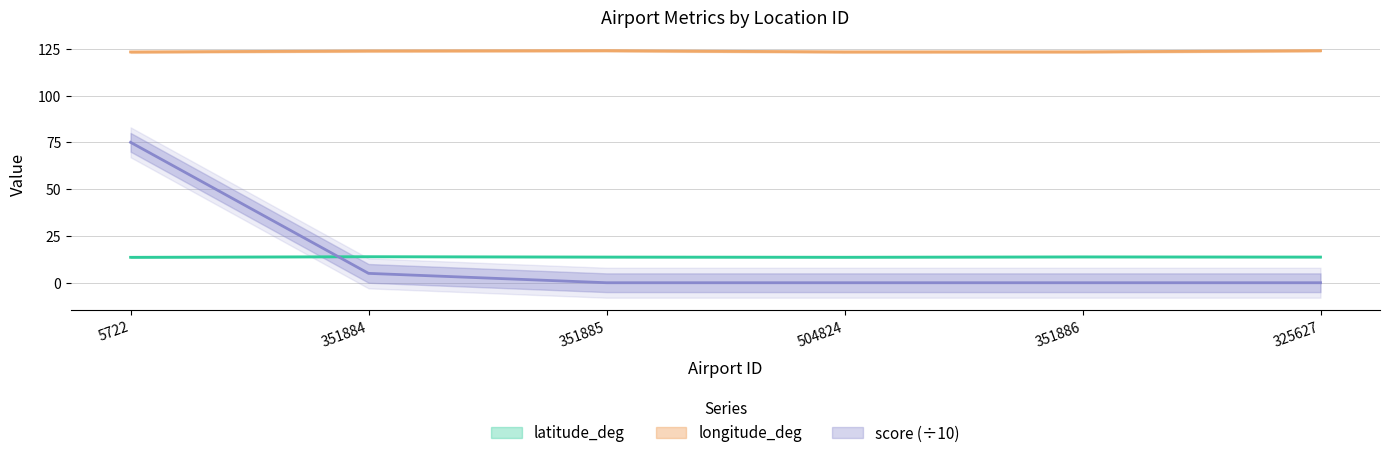

Is the value of score at 351884 greater than the value of longitude_deg at 504824?

No